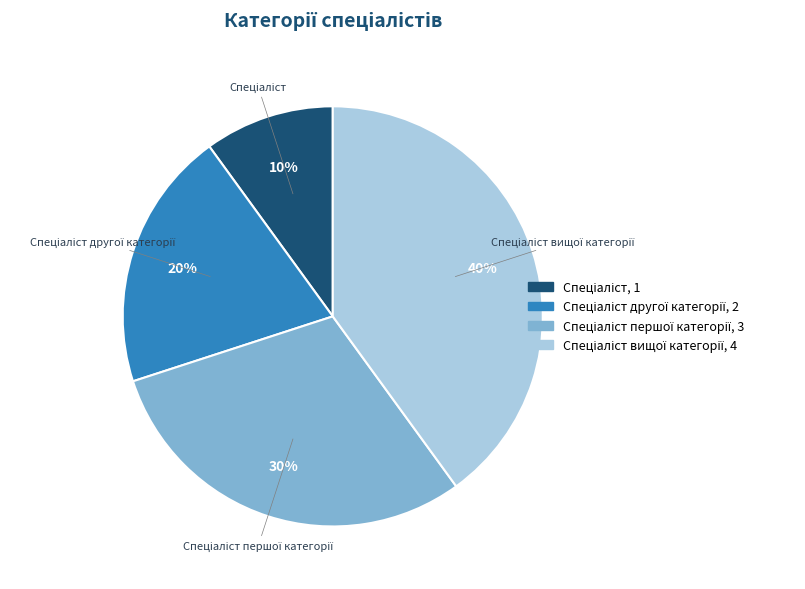

Is there any slice that represents more than half of the pie?

No